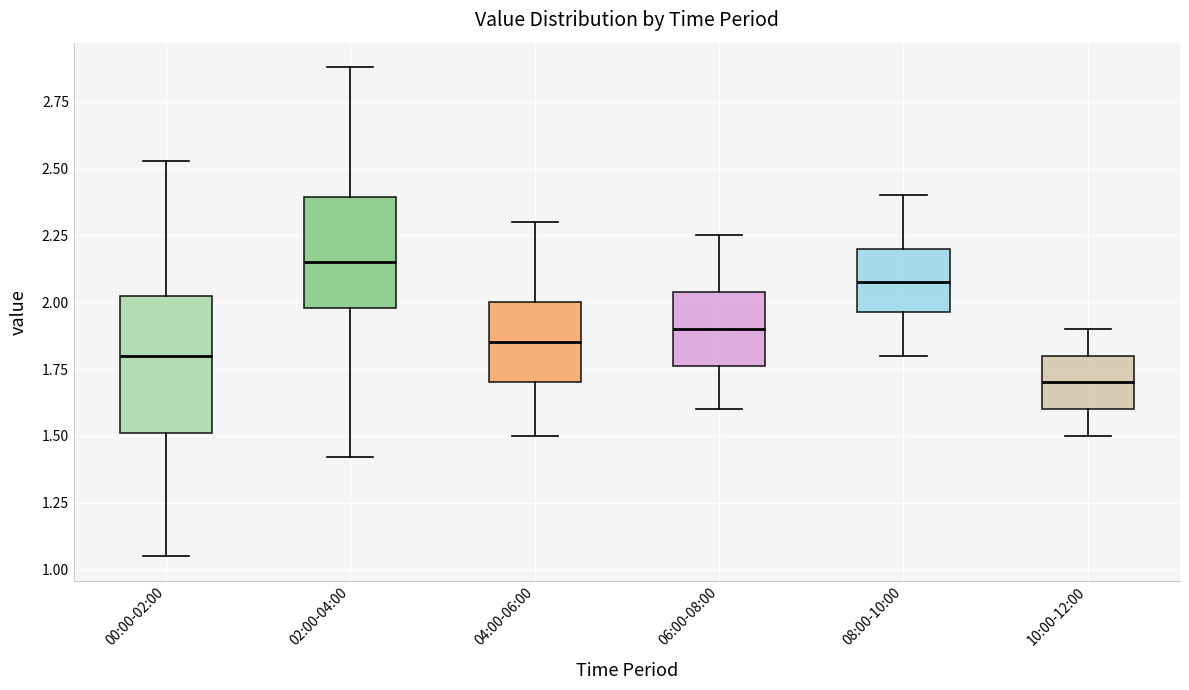

Reading left to right, read every box against the y-axis: the position of its median line, the range the box covers, and the ends of its whiskers. The values are not printed on the chart, so give them approximately, as read against the axis.

00:00-02:00: median 1.80, box 1.50 to 2.00, whiskers 1.05 to 2.55
02:00-04:00: median 2.15, box 2.00 to 2.40, whiskers 1.40 to 2.90
04:00-06:00: median 1.85, box 1.70 to 2.00, whiskers 1.50 to 2.30
06:00-08:00: median 1.90, box 1.75 to 2.05, whiskers 1.60 to 2.25
08:00-10:00: median 2.10, box 1.95 to 2.20, whiskers 1.80 to 2.40
10:00-12:00: median 1.70, box 1.60 to 1.80, whiskers 1.50 to 1.90